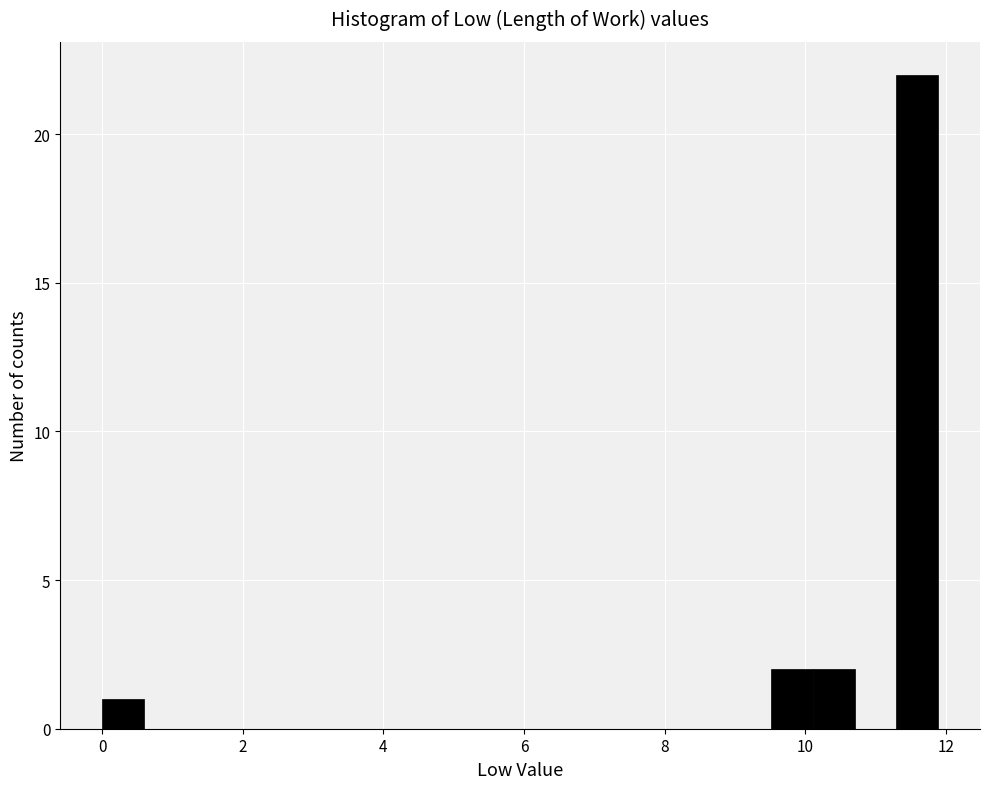

Around what value on the x-axis is the tallest bar? Give the approximate position of its centre, as read against the axis.

11.6